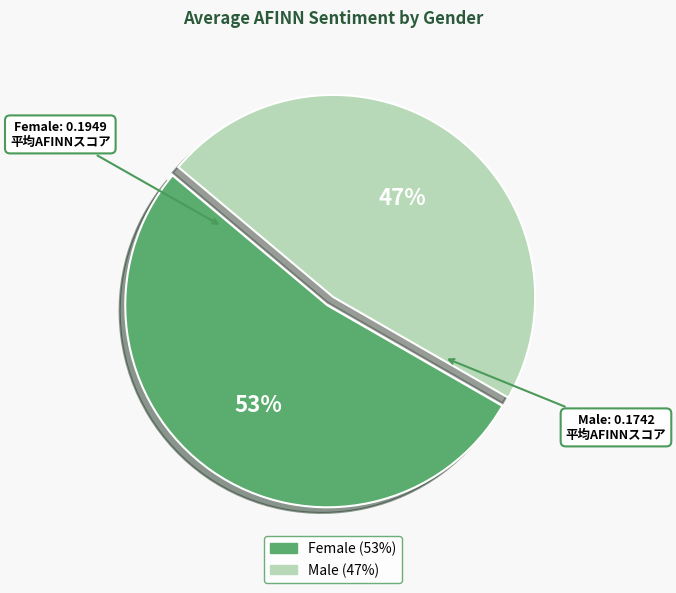

Does any single category account for the majority?

Yes